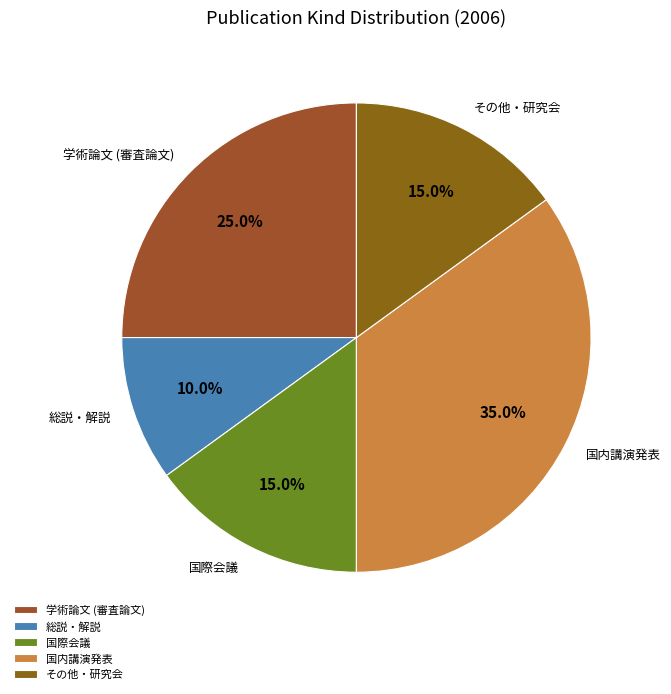

True or false: 国際会議 accounts for 15% of the total.

True